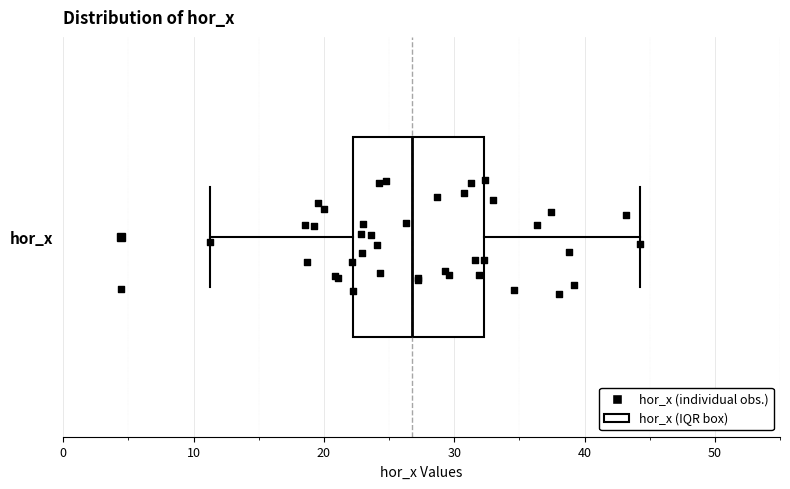

Transcribe this box plot: give where the median line is, the range the box spans, and where the two whiskers end, as read against the x-axis. The values are not printed on the chart, so give them approximately, as read against the axis.

median 27, box 22 to 32, whiskers 11 to 44